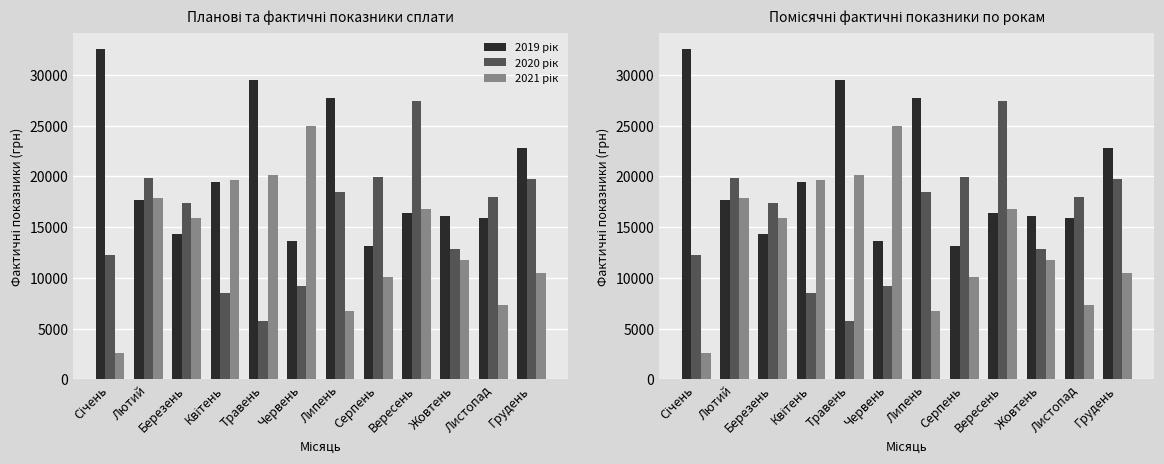

What is the sum of the 2019 рік values at Серпень and Березень?

27431.3